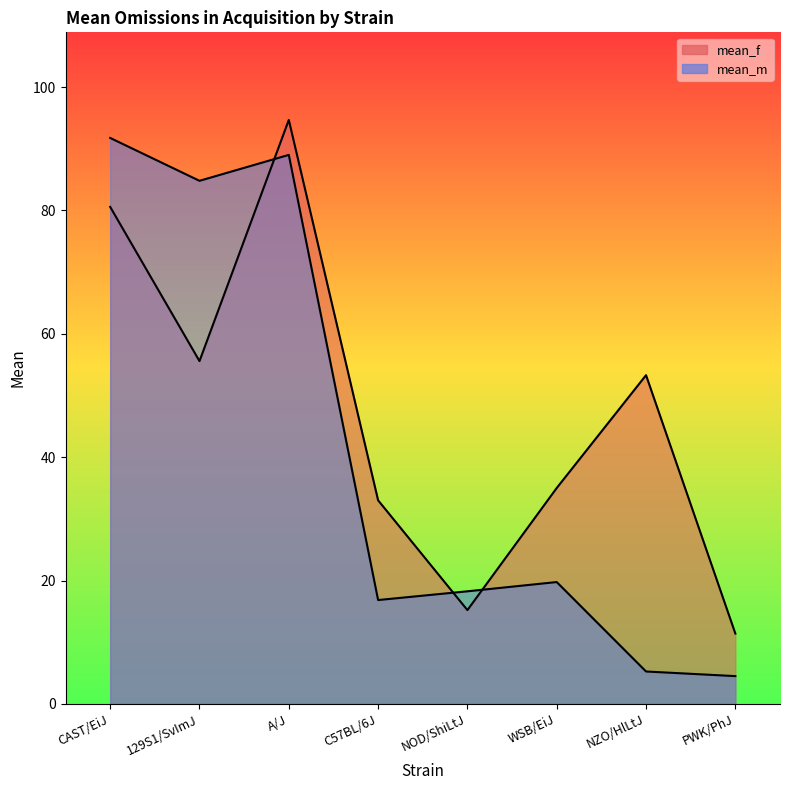

What is the highest value of the mean_m series?

91.8